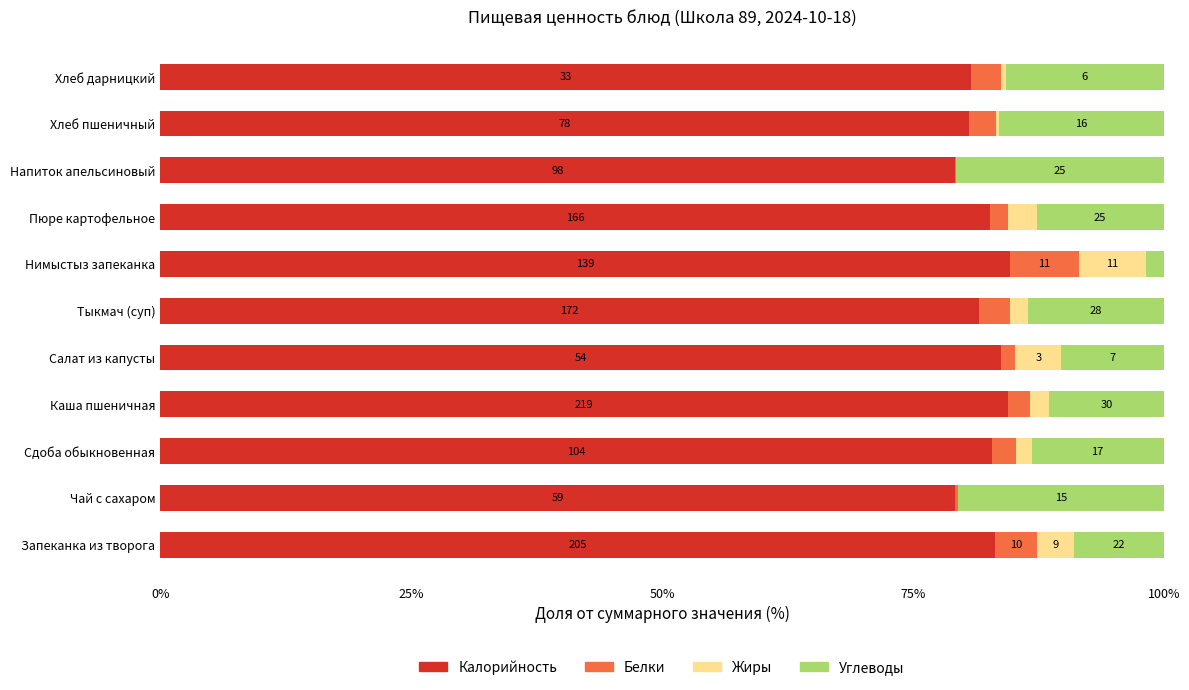

Which series has the largest range (max minus min)?

Углеводы